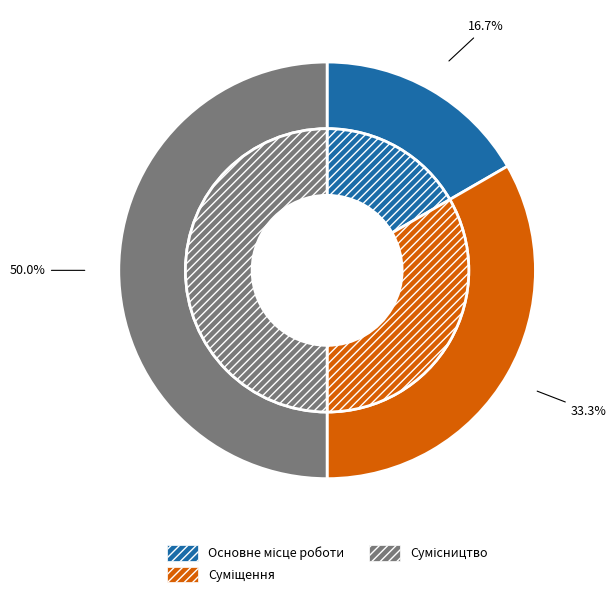

Which slice is the smallest?

Основне місце роботи